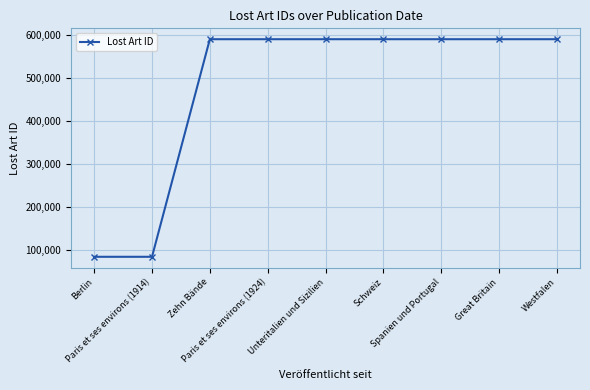

What is the smallest value displayed?

83526